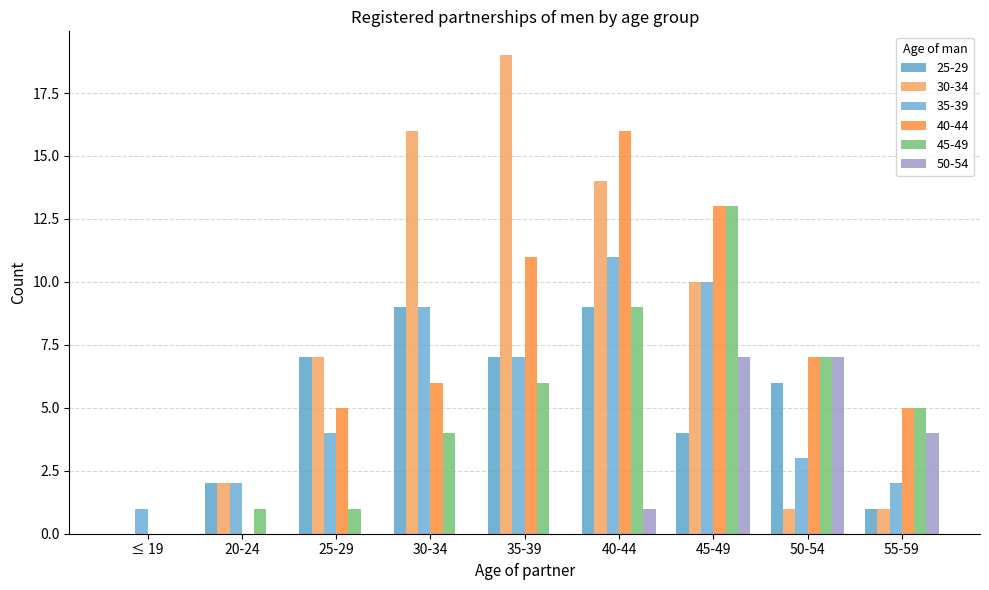

What is the difference between the 35-39 values at 45-49 and 35-39?

3